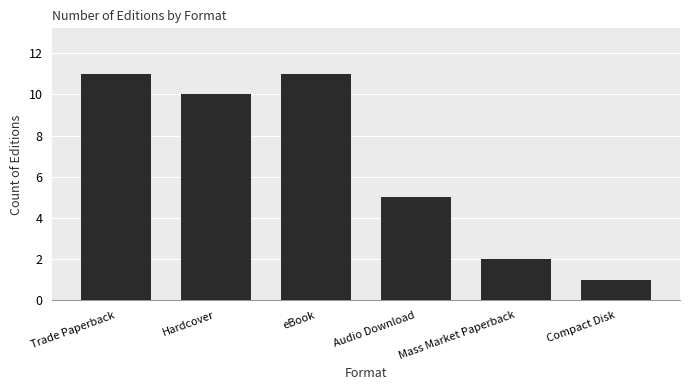

What is the sum of all values?

40